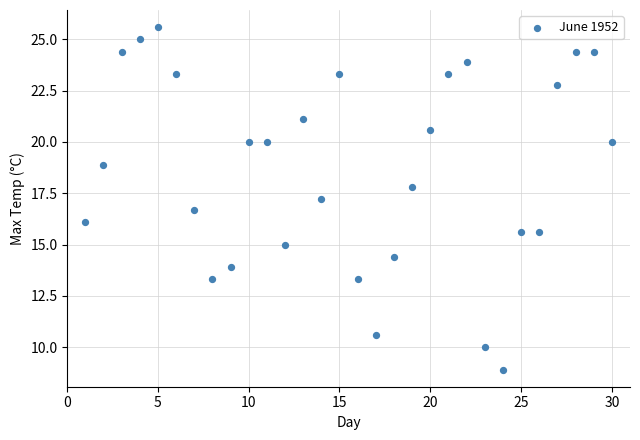

What is the range of X values (max minus min)?

29.0